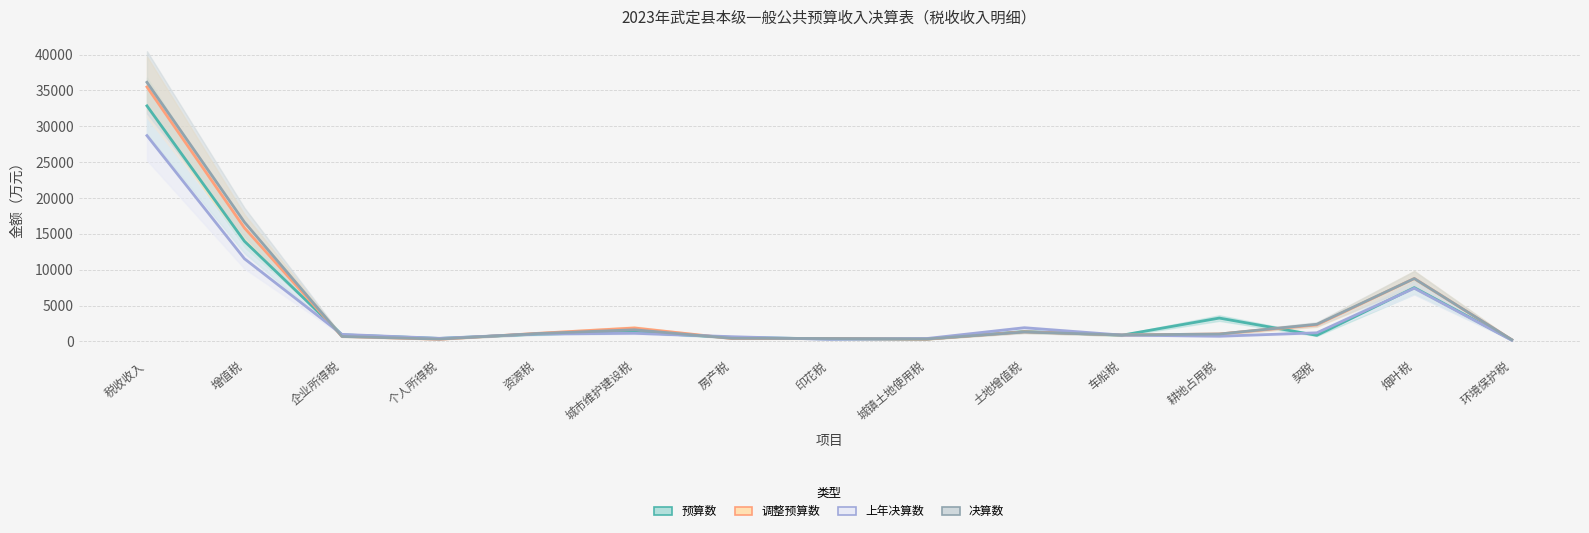

Which series has the largest range (max minus min)?

决算数